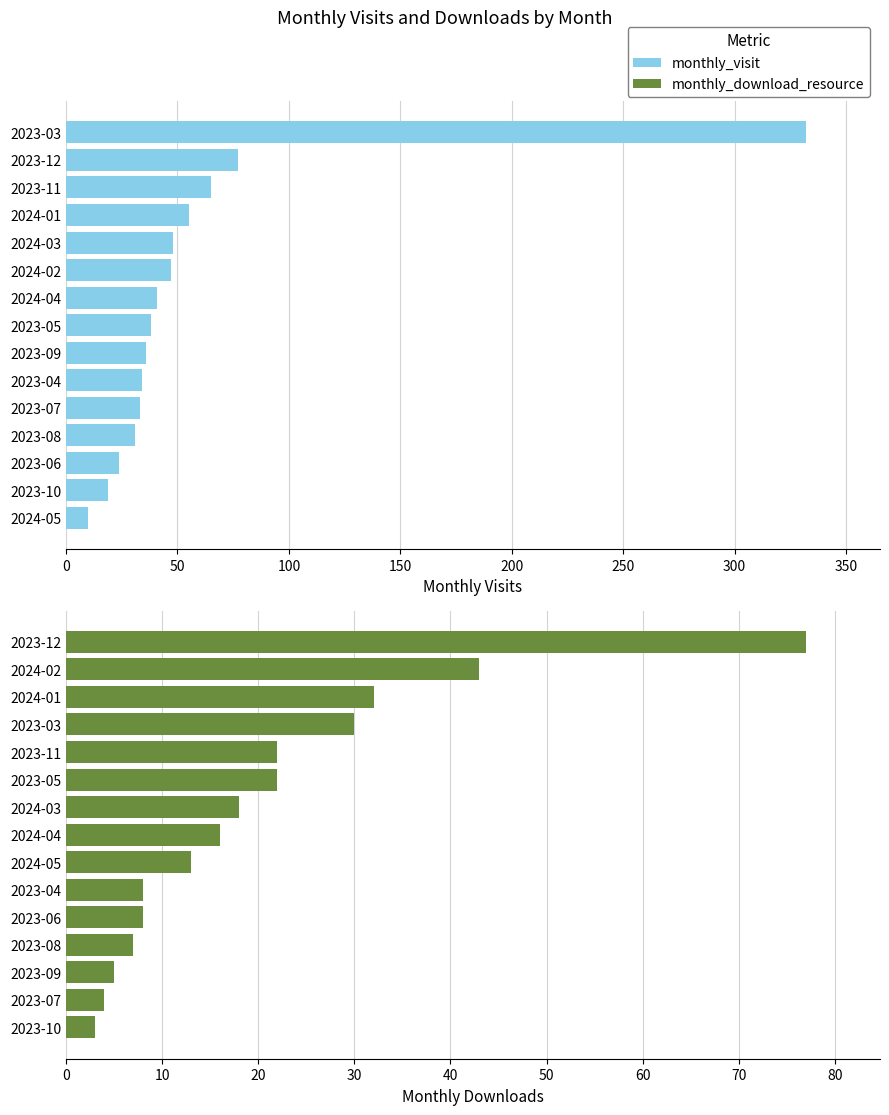

At 50, list the series in order from smallest to largest.

monthly_download_resource, monthly_visit